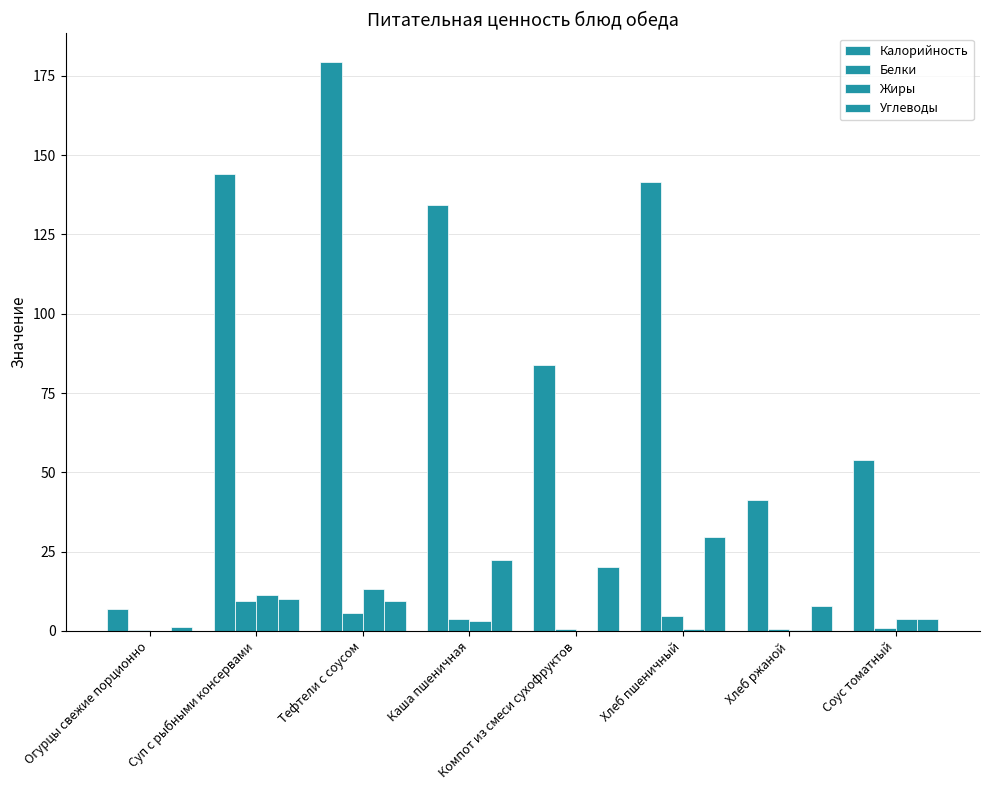

How many data points in Калорийность are above 134?

4